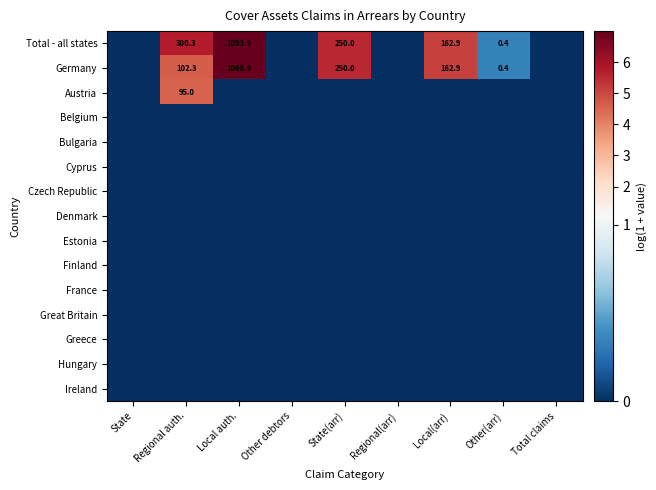

At which label does Germany reach its peak?

Local auth.